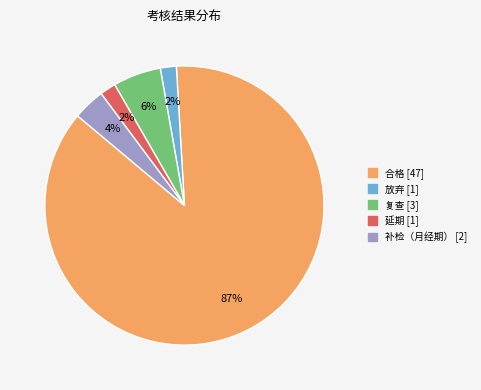

To the nearest percent, what is the average slice percentage?

20%